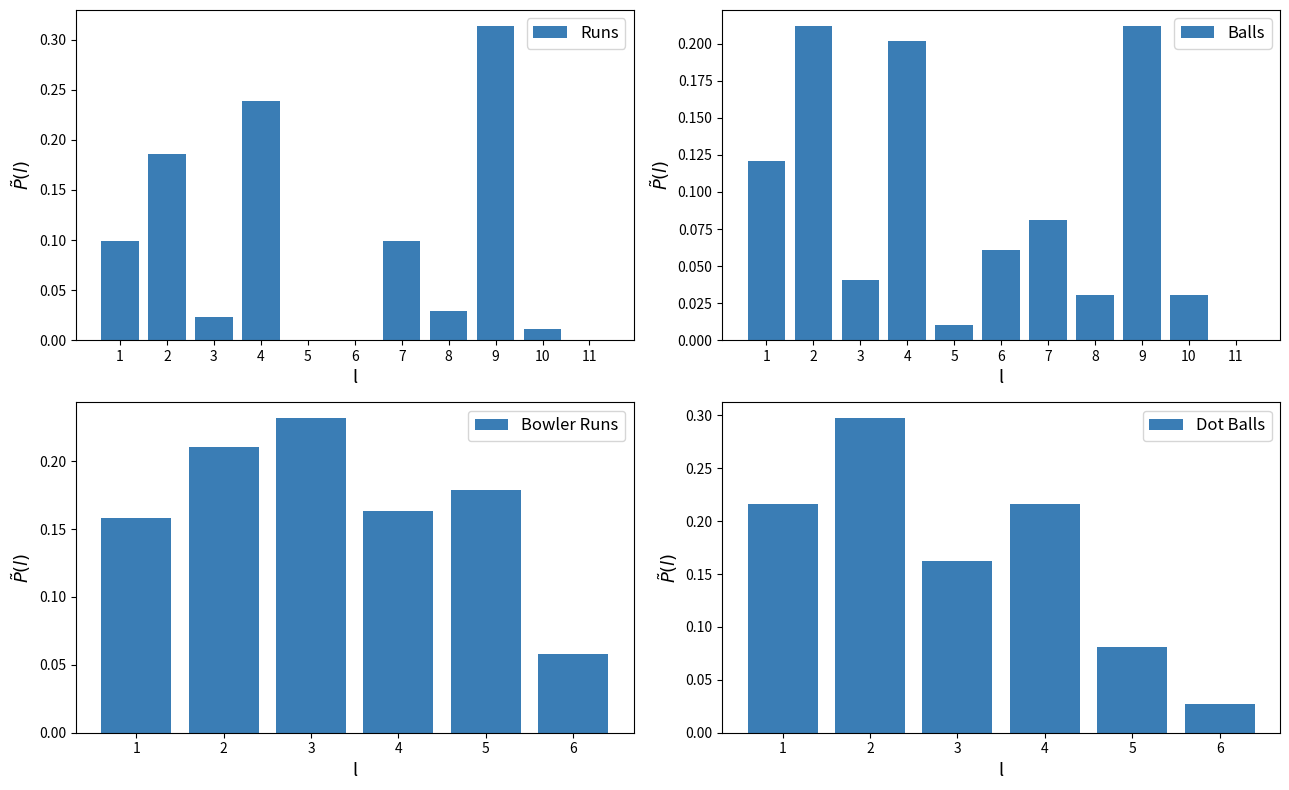

Which series has the widest spread of values?

Runs